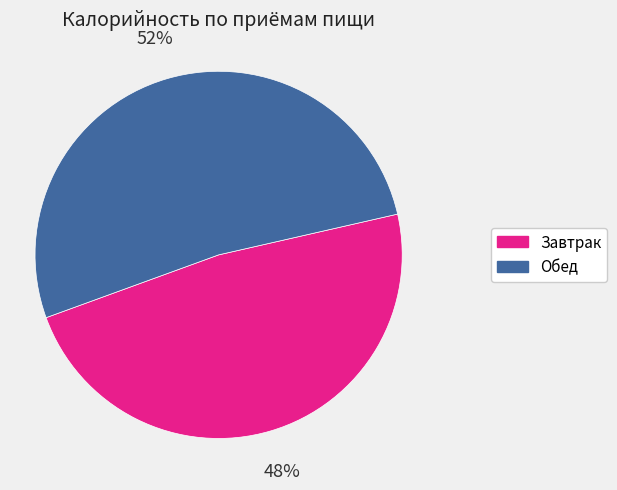

To the nearest percent, what percentage of the pie is Завтрак?

48%